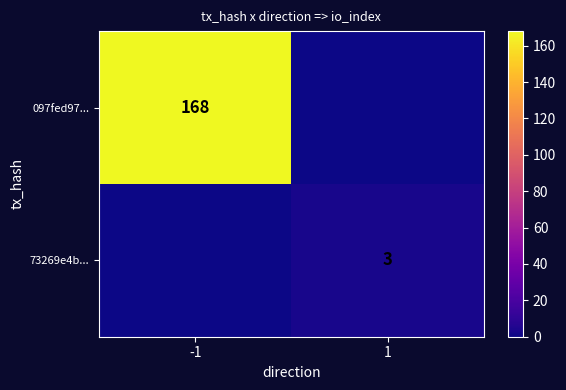

Is it true that 097fed97... equals 49 at -1?

False